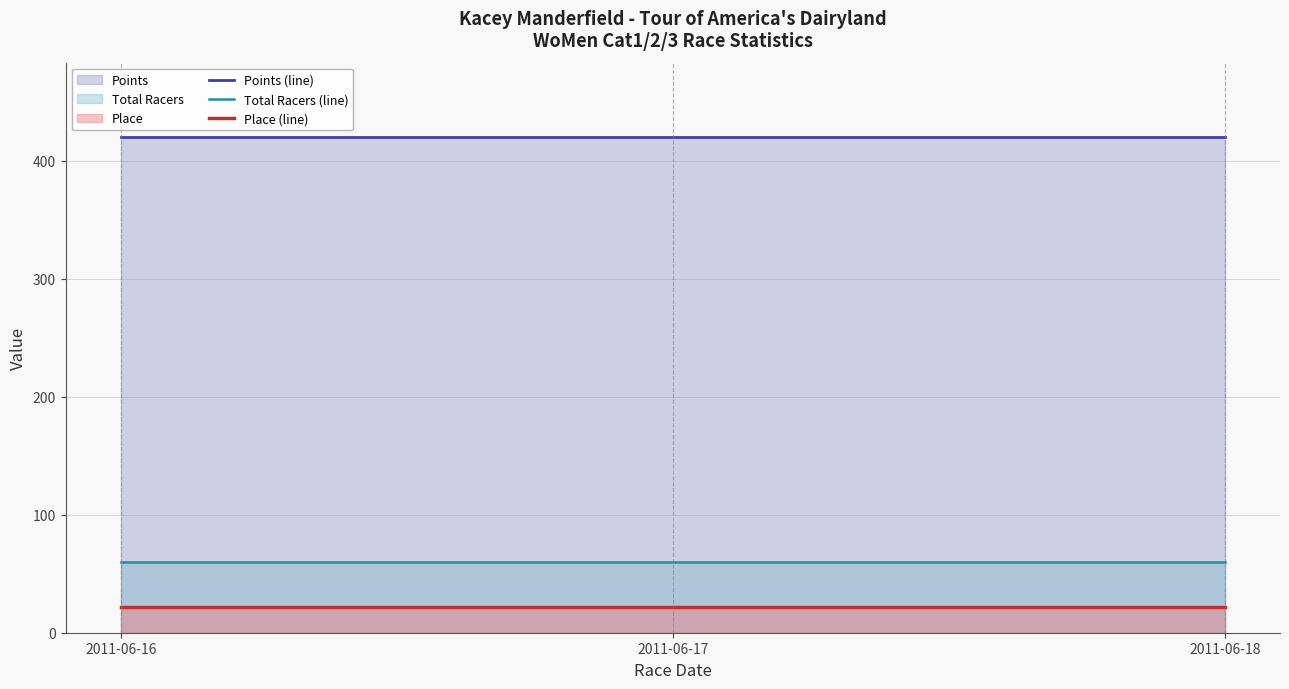

What is the maximum value shown in the chart?

420.1